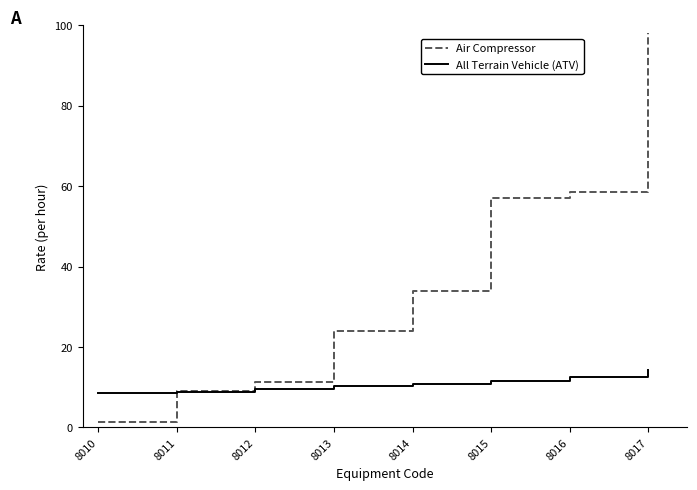

Which series changed the most between 8014 and 8017?

Air Compressor